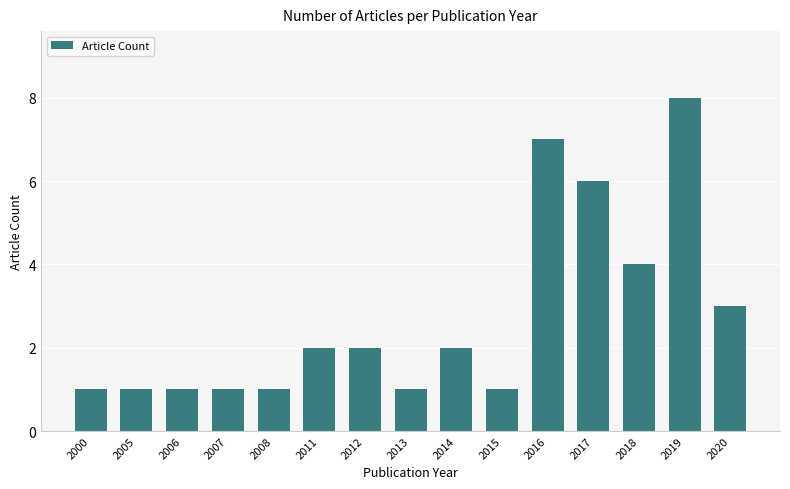

True or false: the data shows 6 at 2017.

True